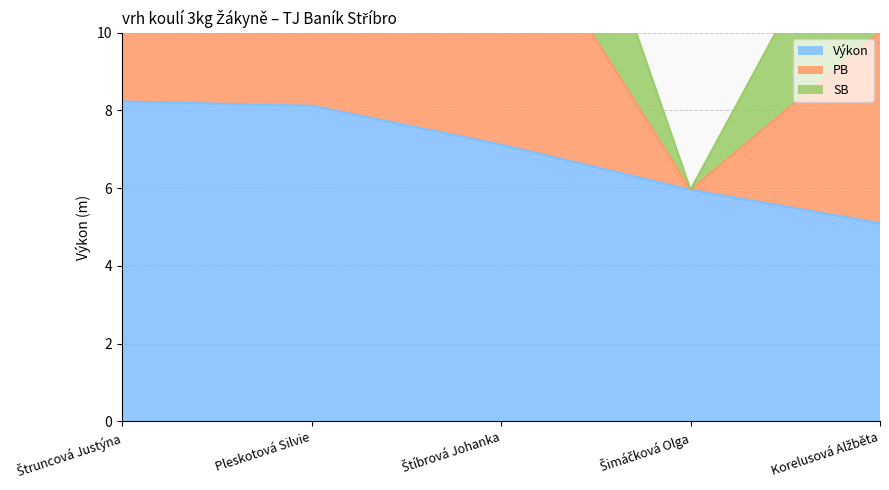

At which category is the sum across all series the highest?

Štruncová Justýna